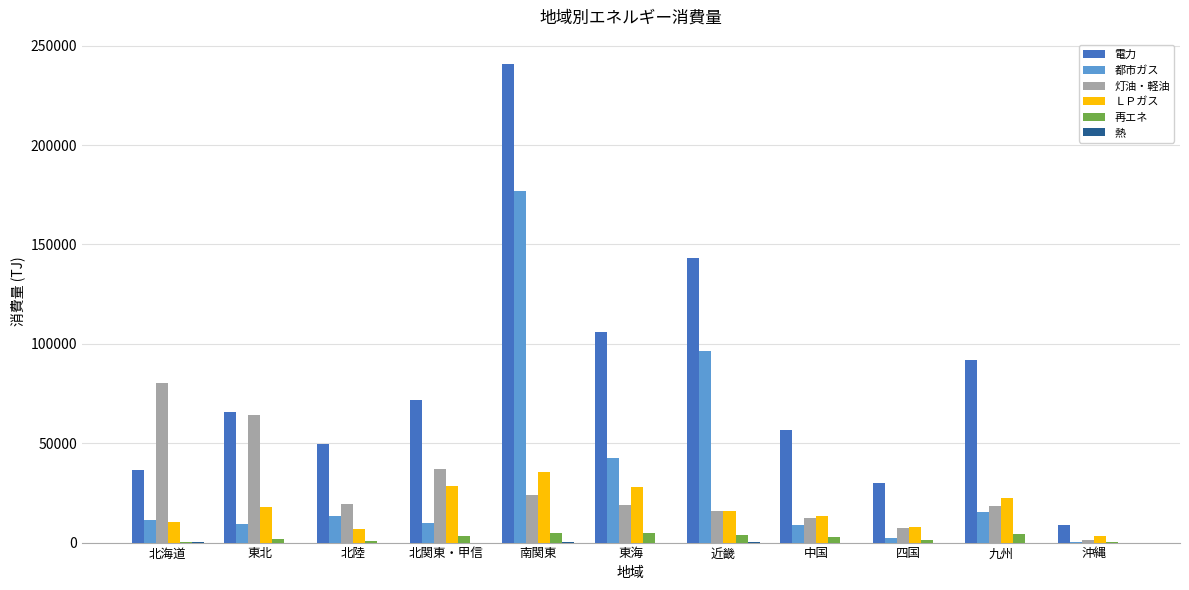

Which series has the largest total across all categories?

電力